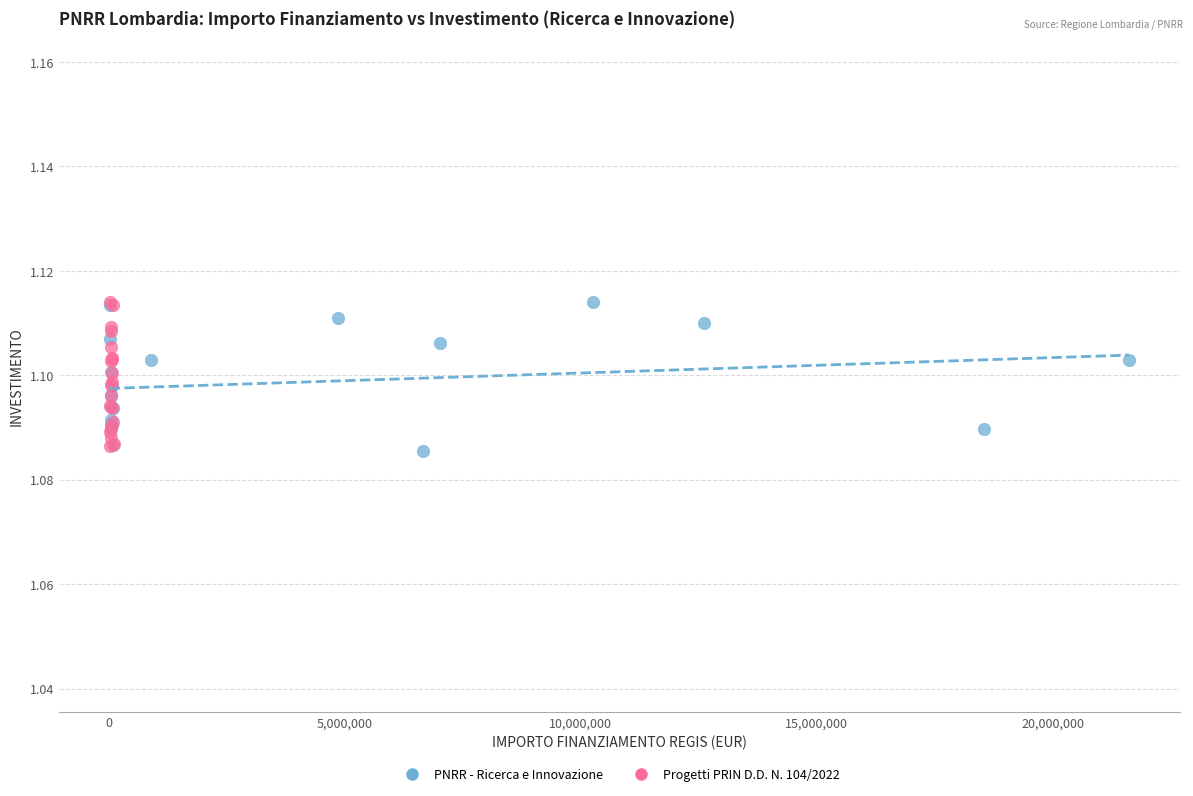

What are all the series names shown in the legend?

PNRR - Ricerca e Innovazione, Progetti PRIN D.D. N. 104/2022